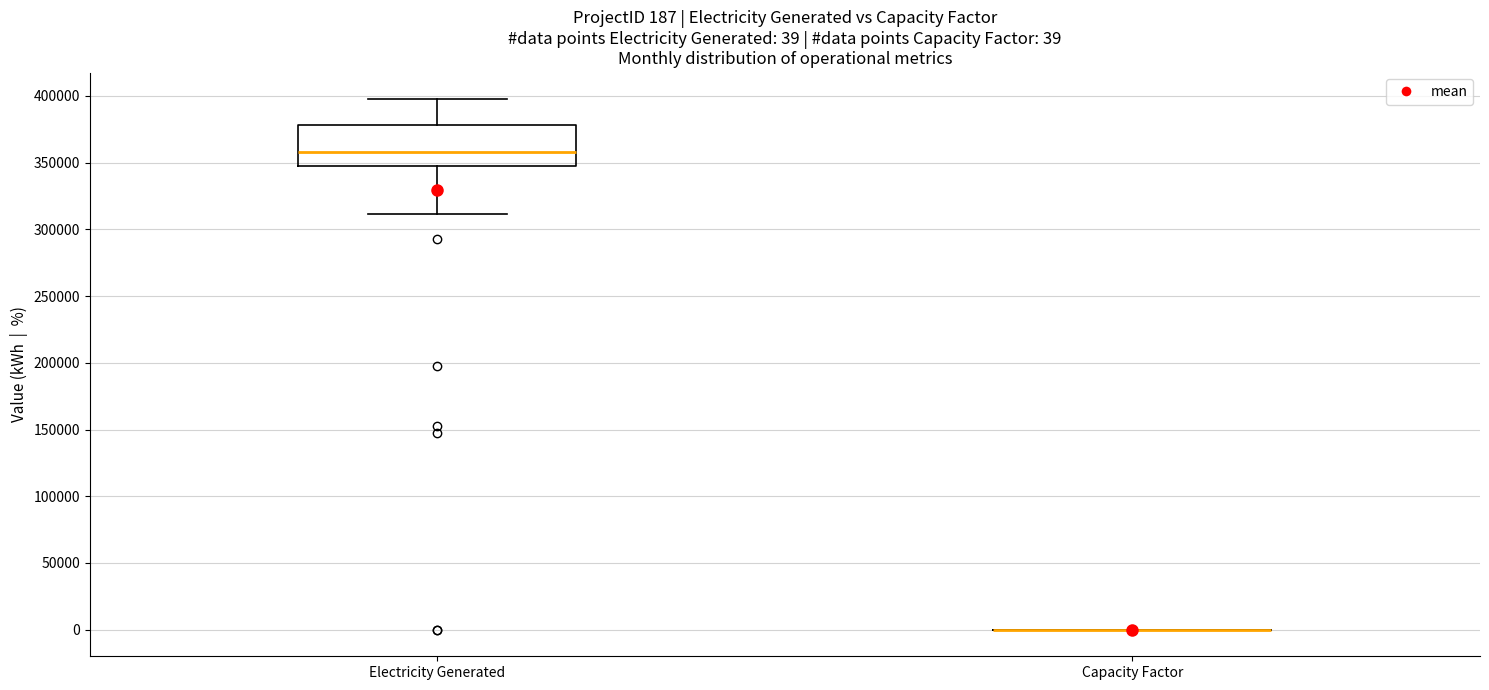

Which box is the tallest, from its lower edge to its upper edge?

Electricity Generated